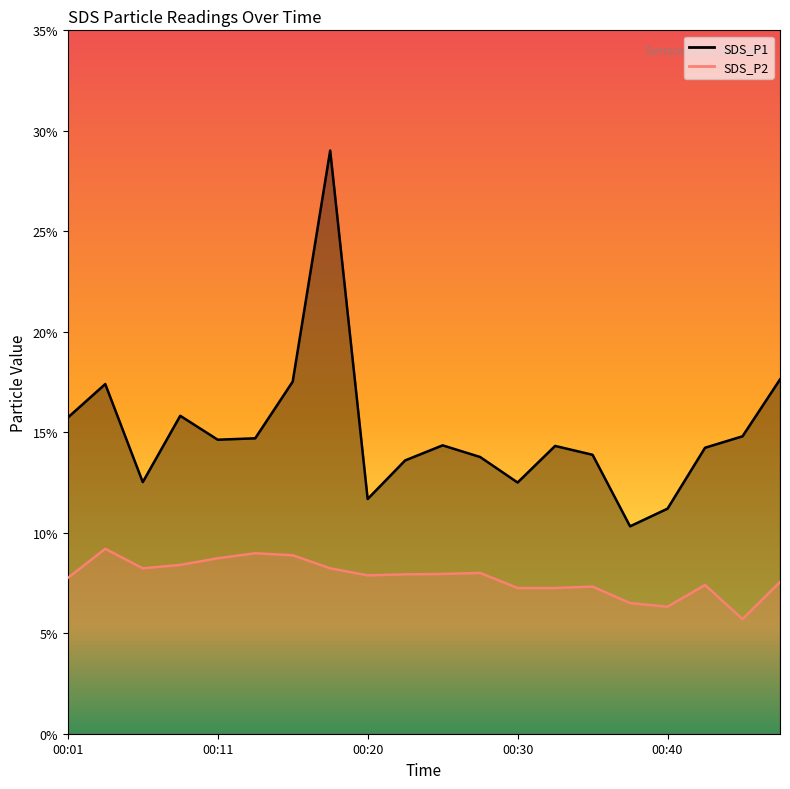

True or false: SDS_P1 and SDS_P2 intersect in this chart.

False